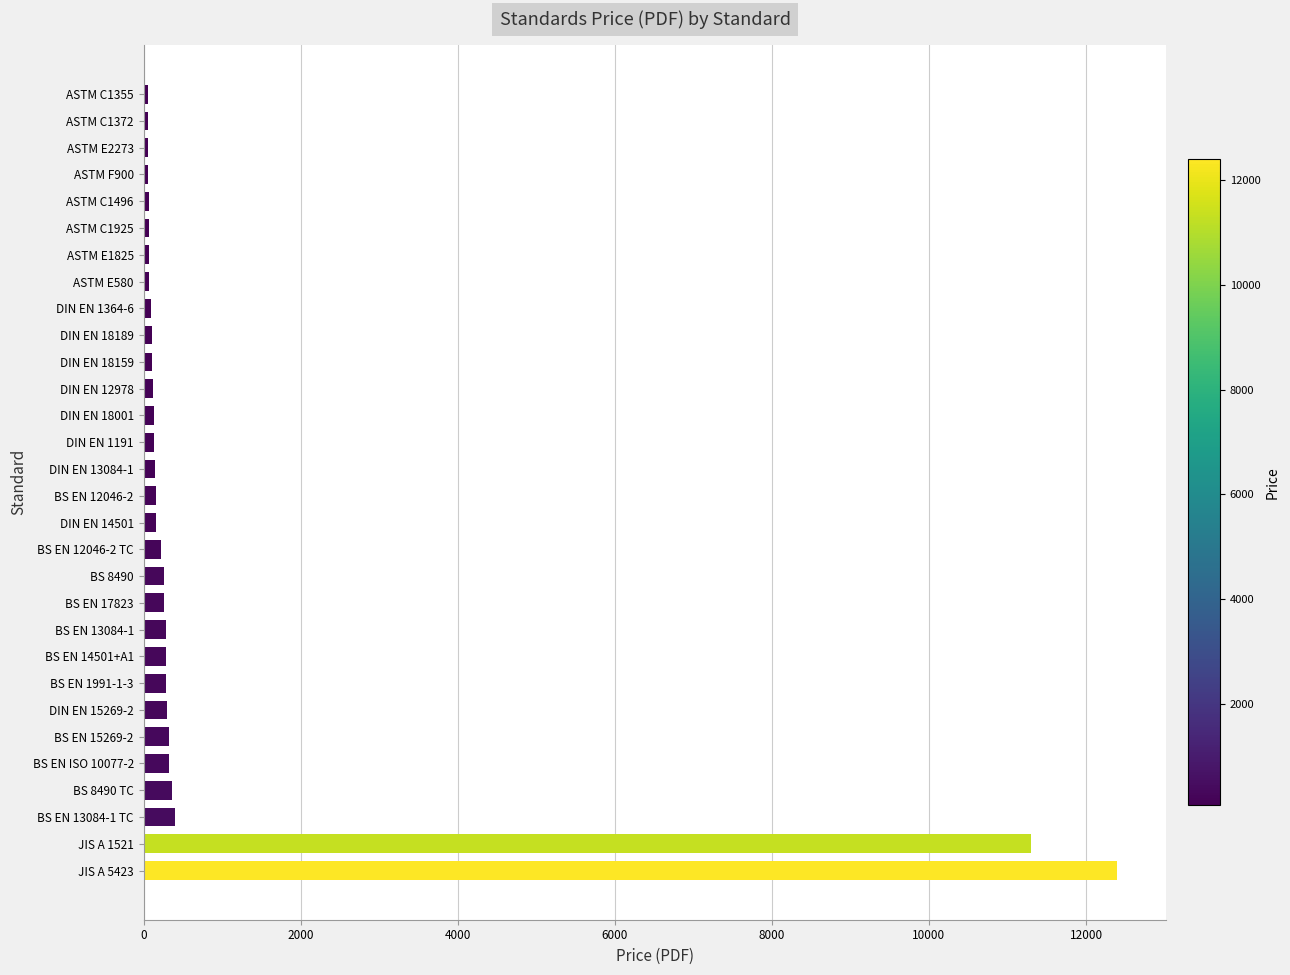

What is the greatest value displayed?

12400.0